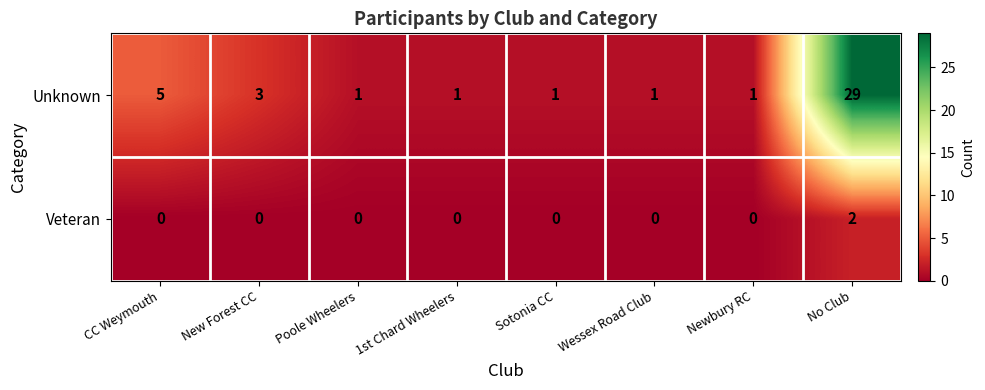

Where is Unknown nearest to the value 15?

CC Weymouth